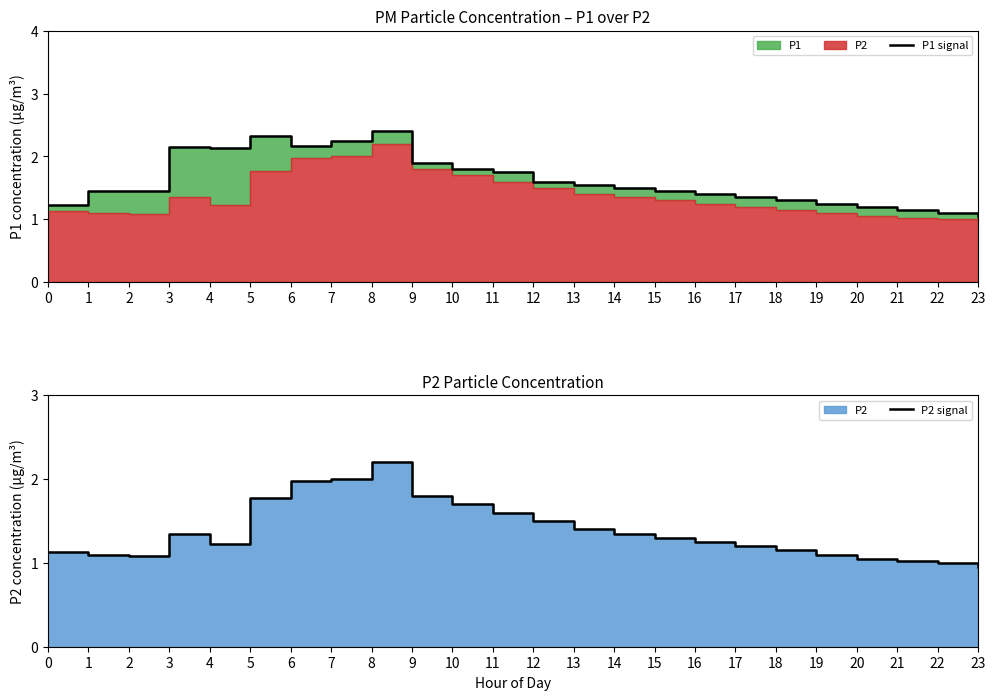

What is the value of the P2 signal point at the 24th from the left?

0.9